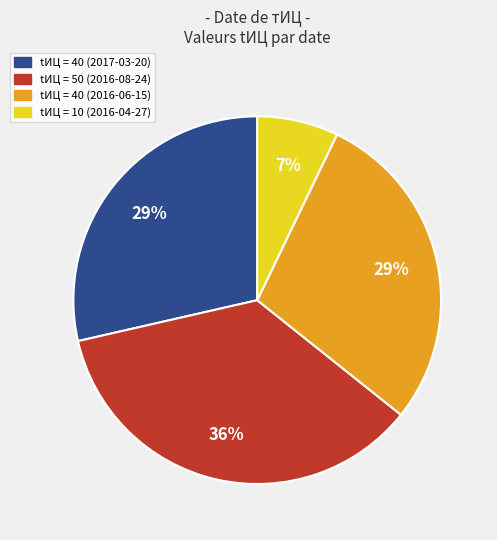

Is there a majority slice in this chart?

No